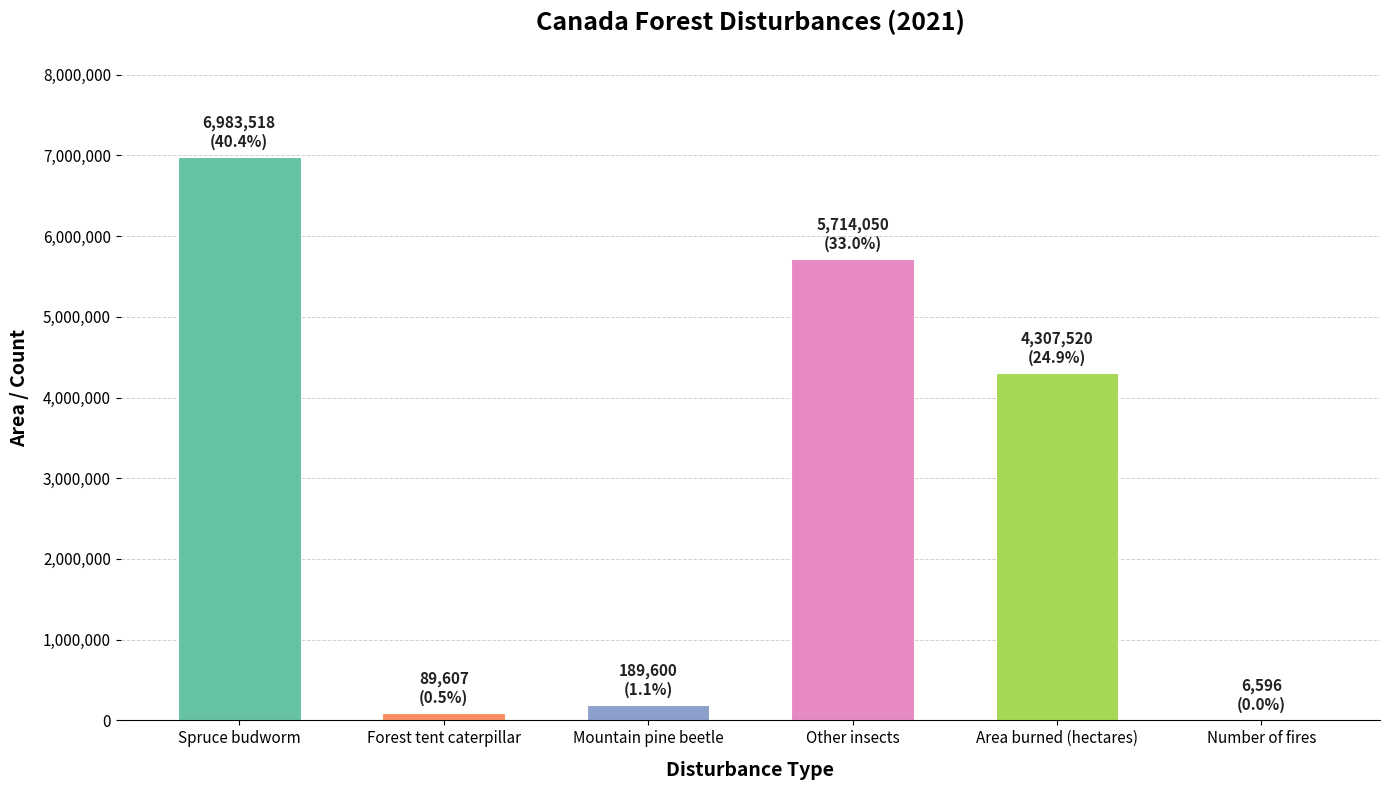

At which label does the data first exceed 4307520?

Spruce budworm